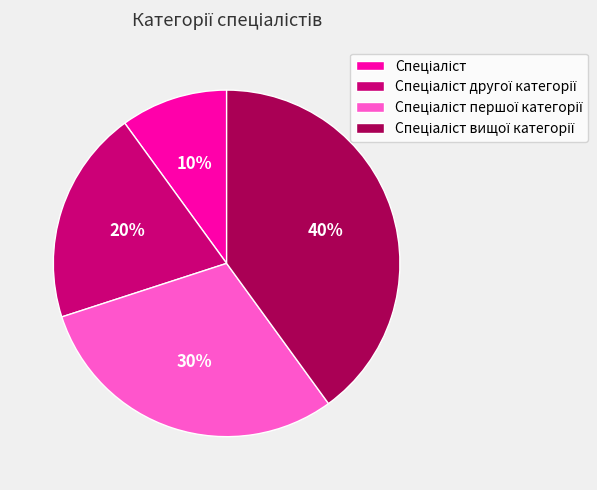

Does any single category account for the majority?

No